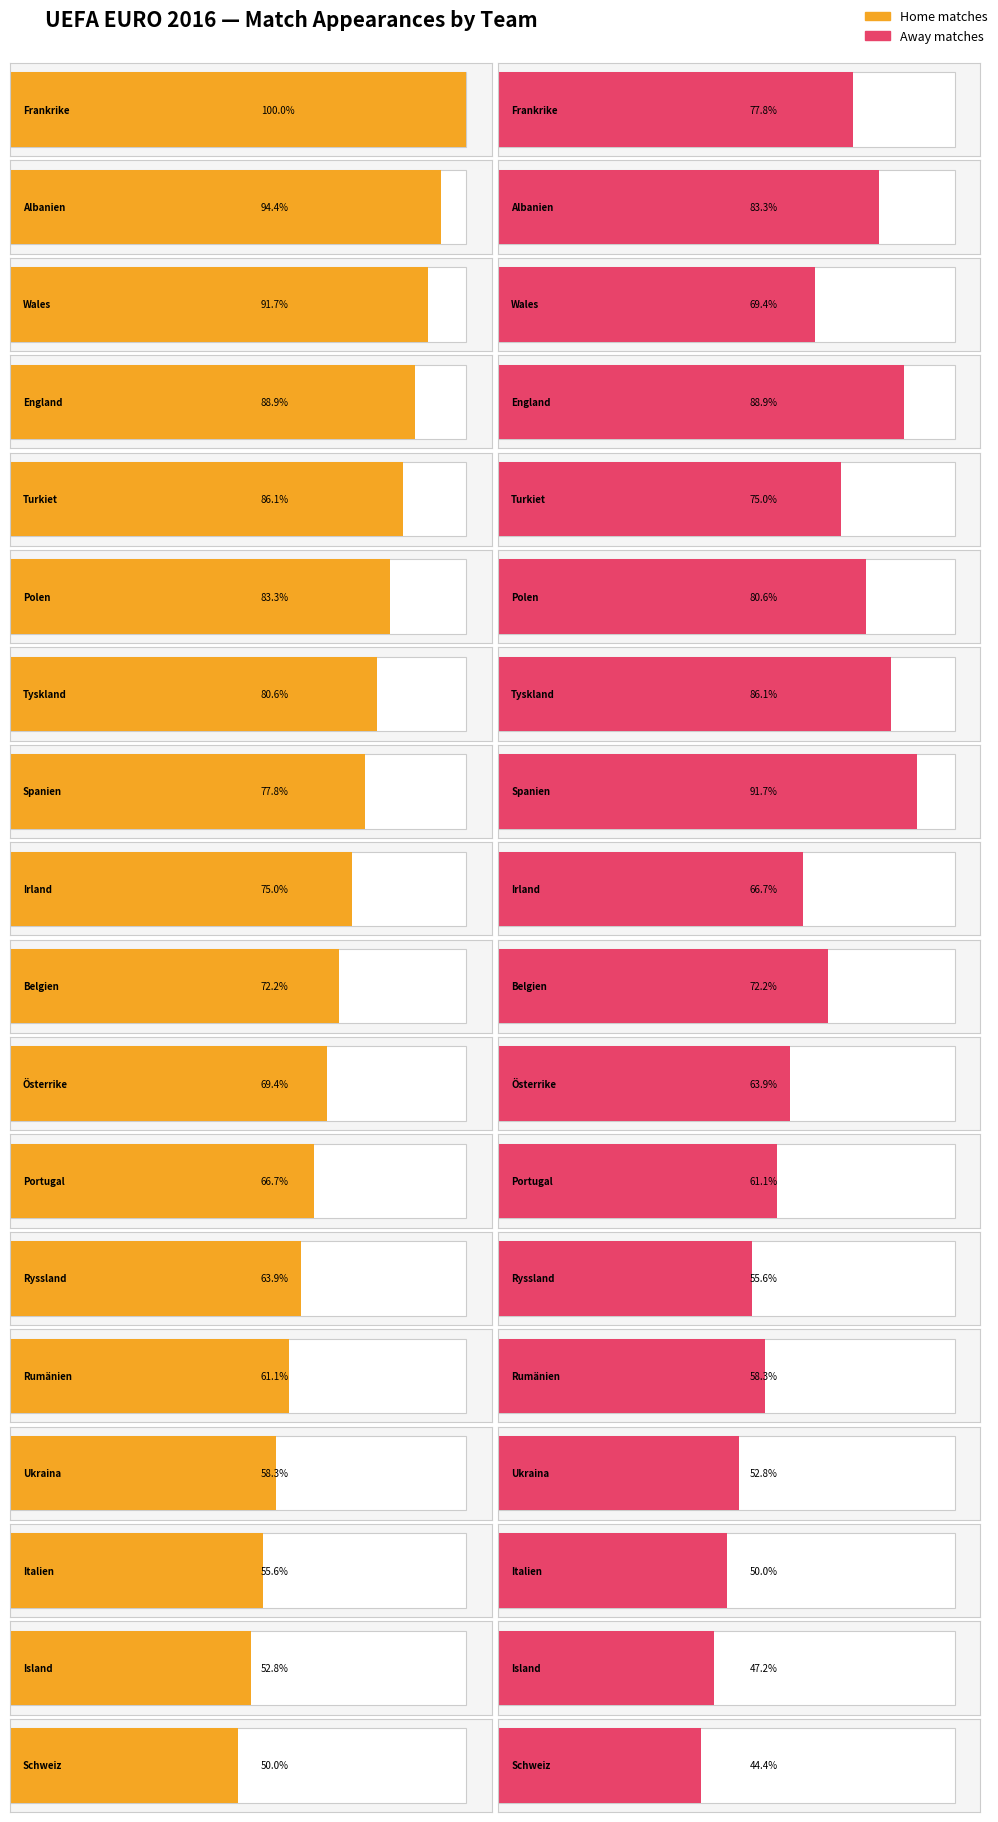

Which series has the widest spread of values?

Home Team